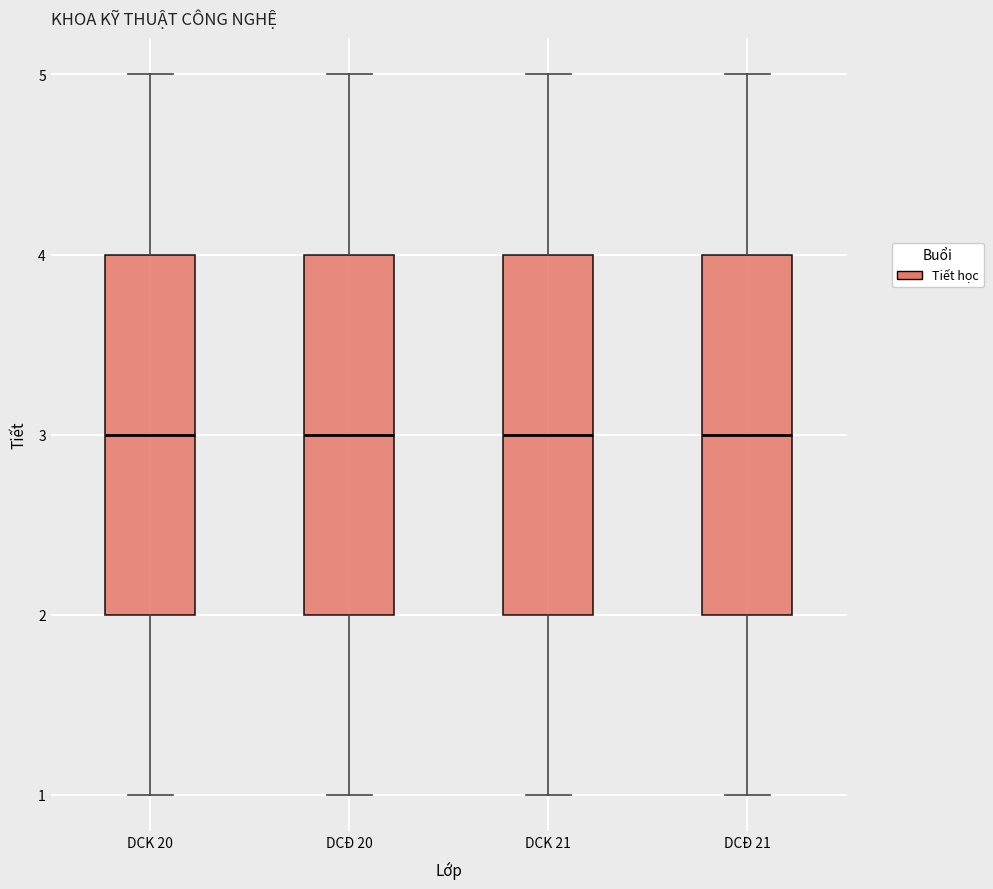

Where is the upper edge of the box for DCĐ 21 on the y-axis? The values are not printed on the chart, so give them approximately, as read against the axis.

4